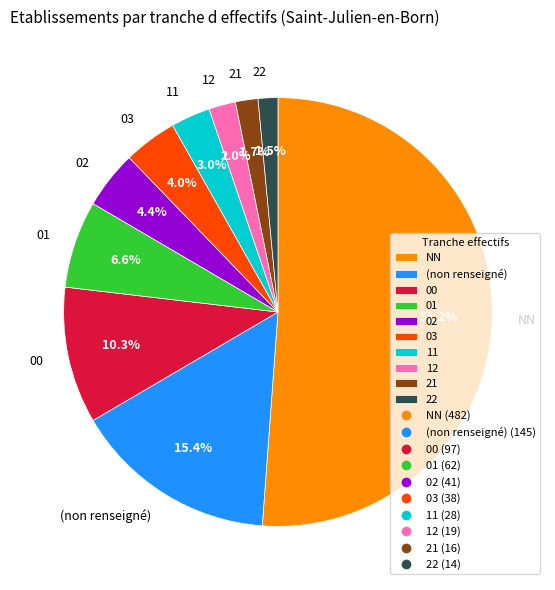

What portion of the pie excludes 03?

96.0%